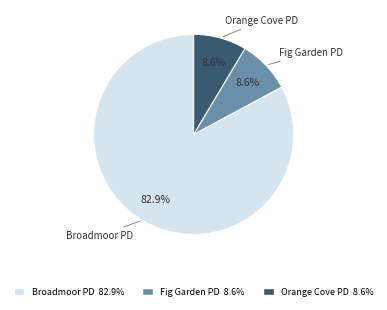

Is the sum of Orange Cove PD and Broadmoor PD greater than half?

Yes